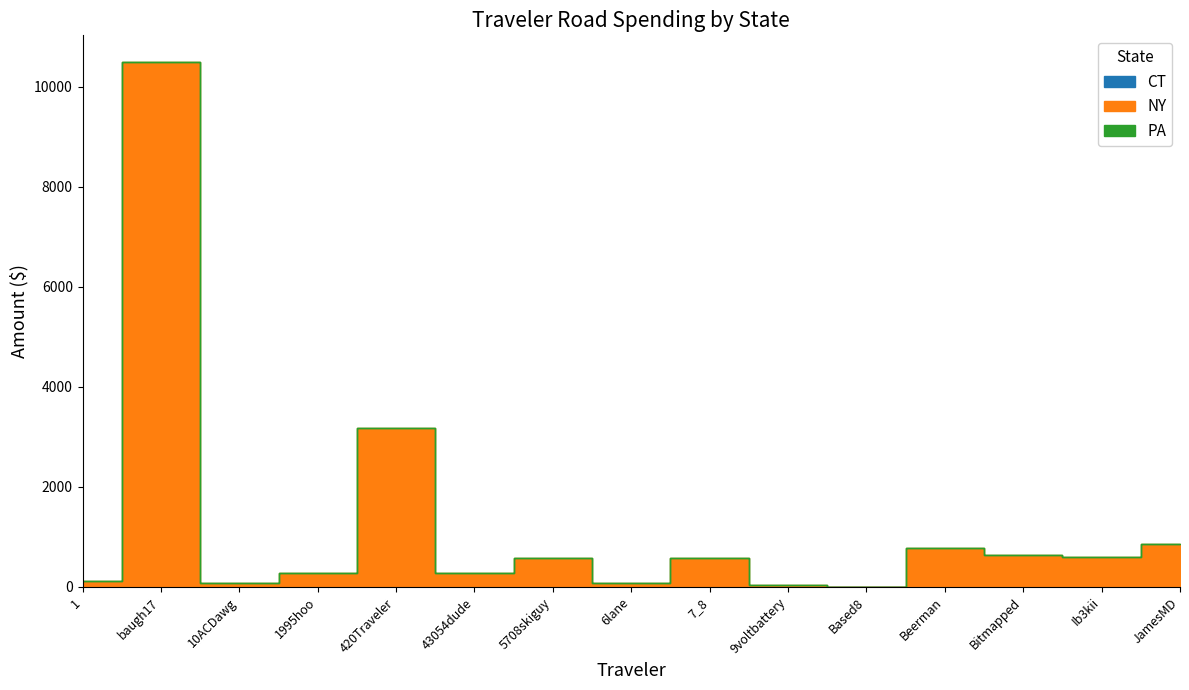

The CT series shows 0.0 at 6lane. True or false?

True